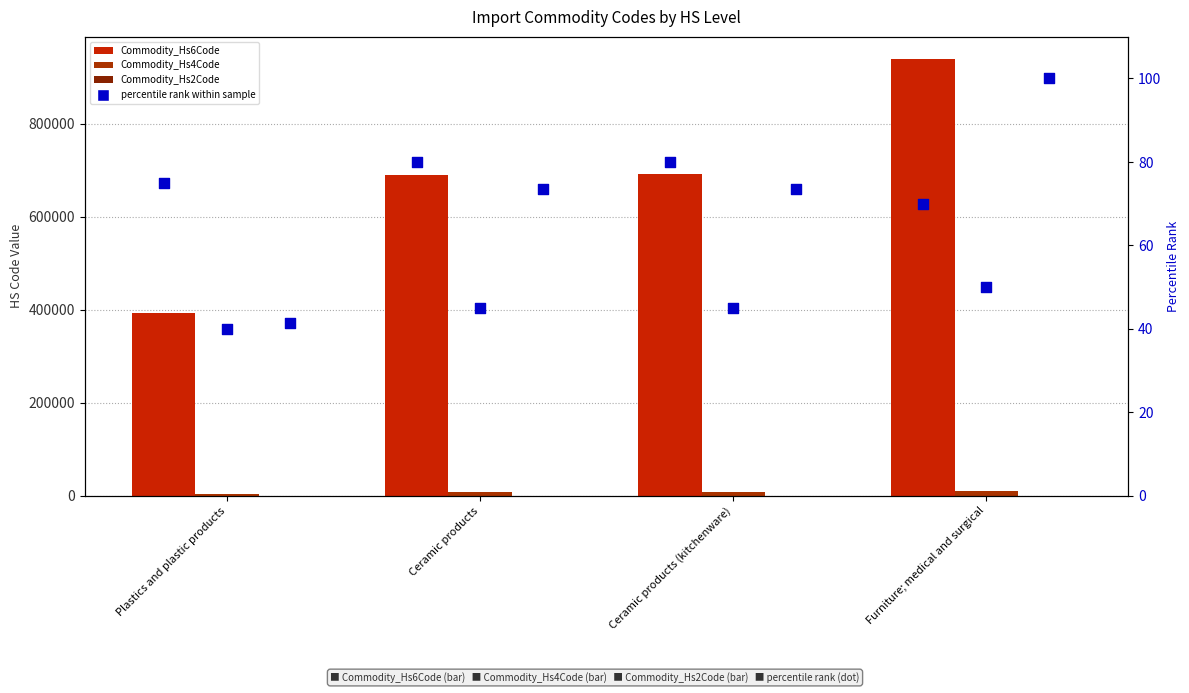

What is the total value across all series at Ceramic products?

697895.4